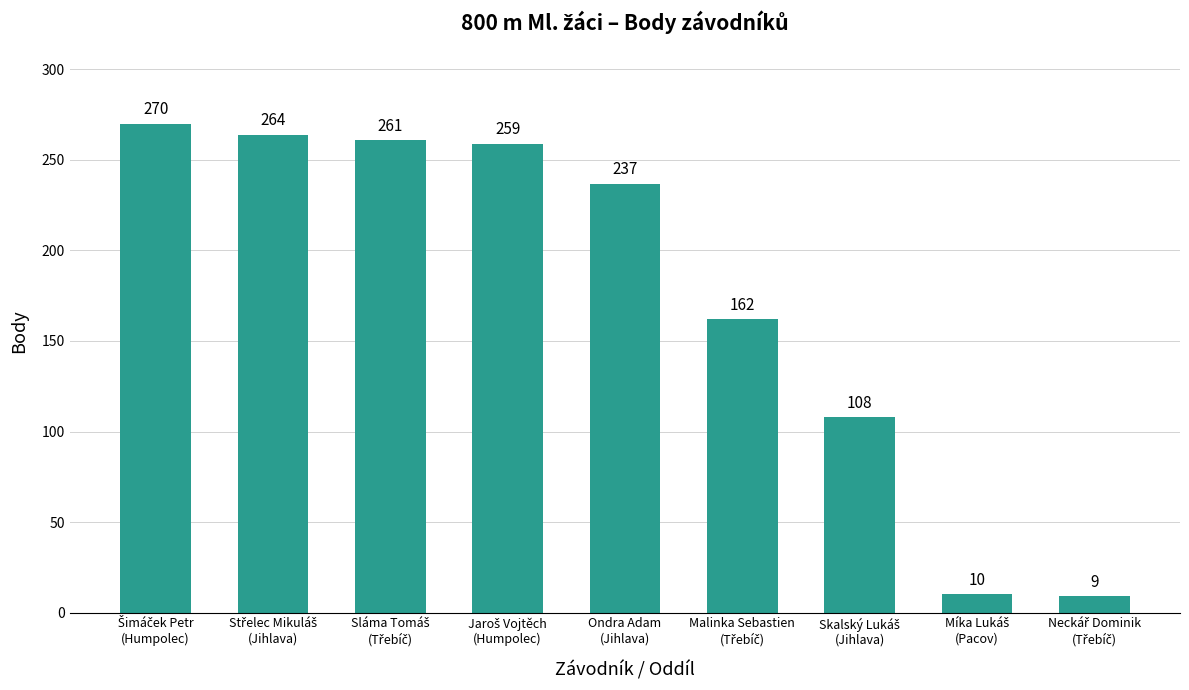

Count the number of categories in the chart.

9